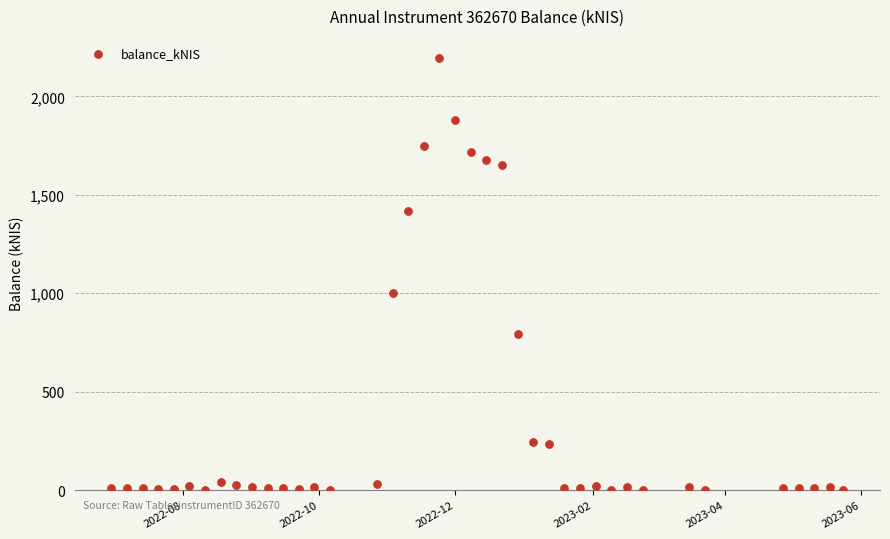

What is the range of X values (max minus min)?

328.0